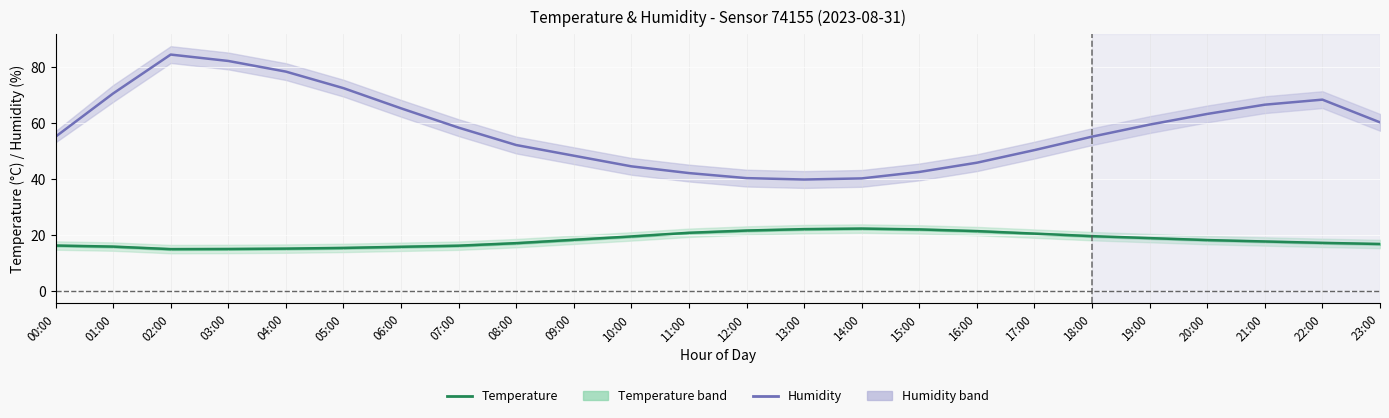

What is the spread (max minus min) of values at 15:00?

20.5